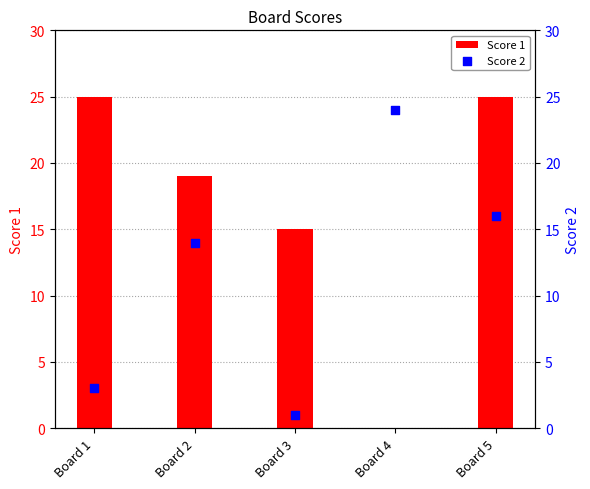

Is the value of Score 1 at Board 4 greater than the value of Score 2 at Board 4?

No